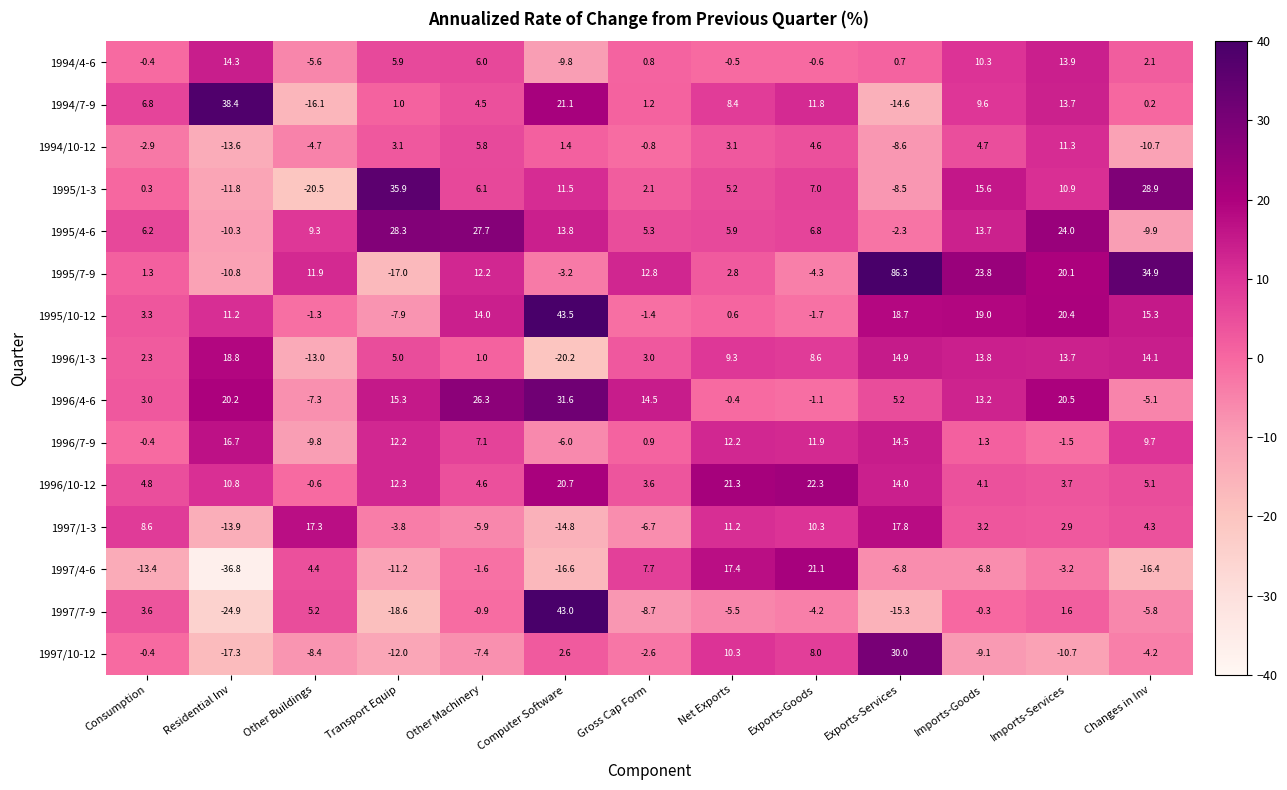

At which label is 1994/7-9 closest to 11?

Exports-Goods